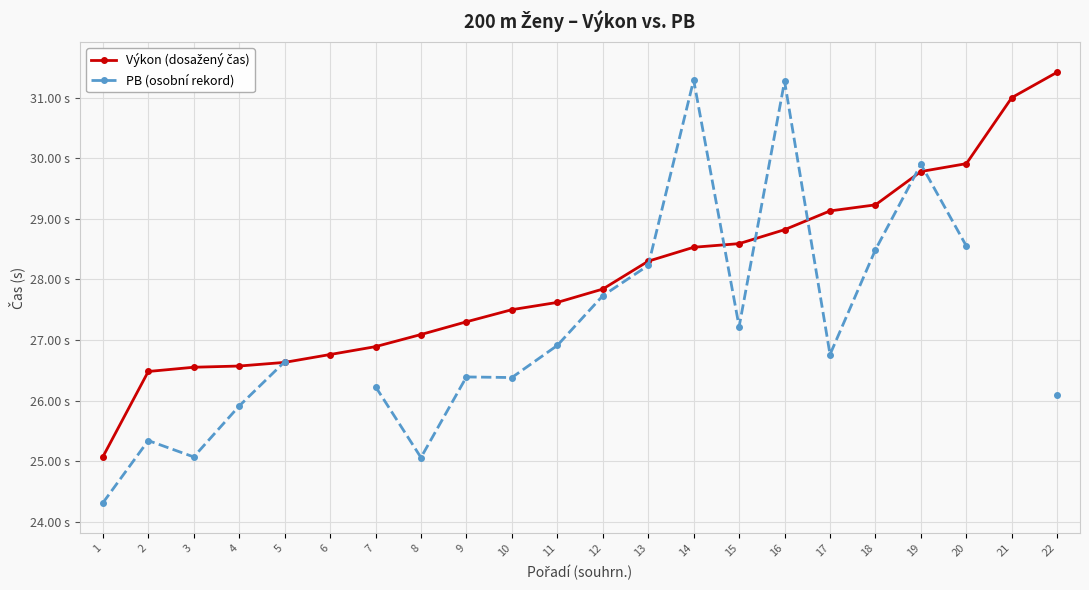

True or false: Výkon (dosažený čas) has a value of 29.2 at 18.

True